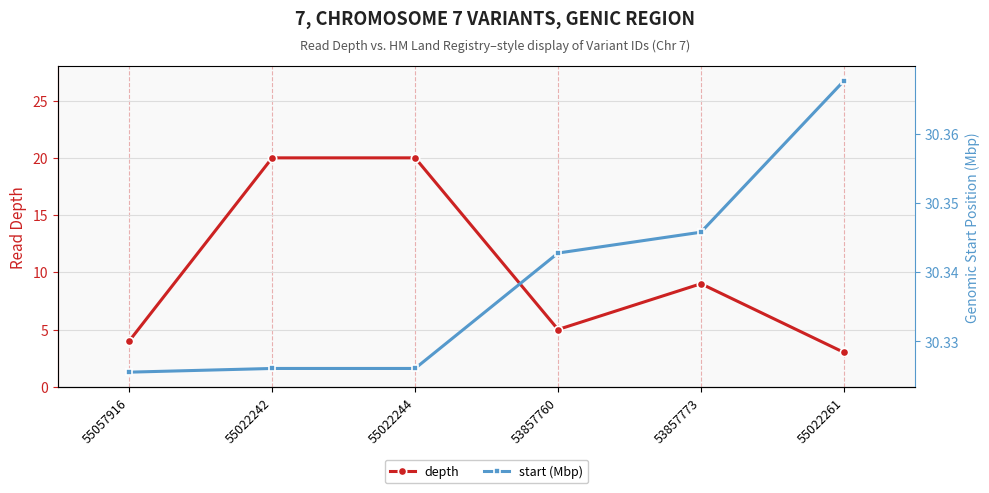

Where is the first local maximum for depth?

53857773